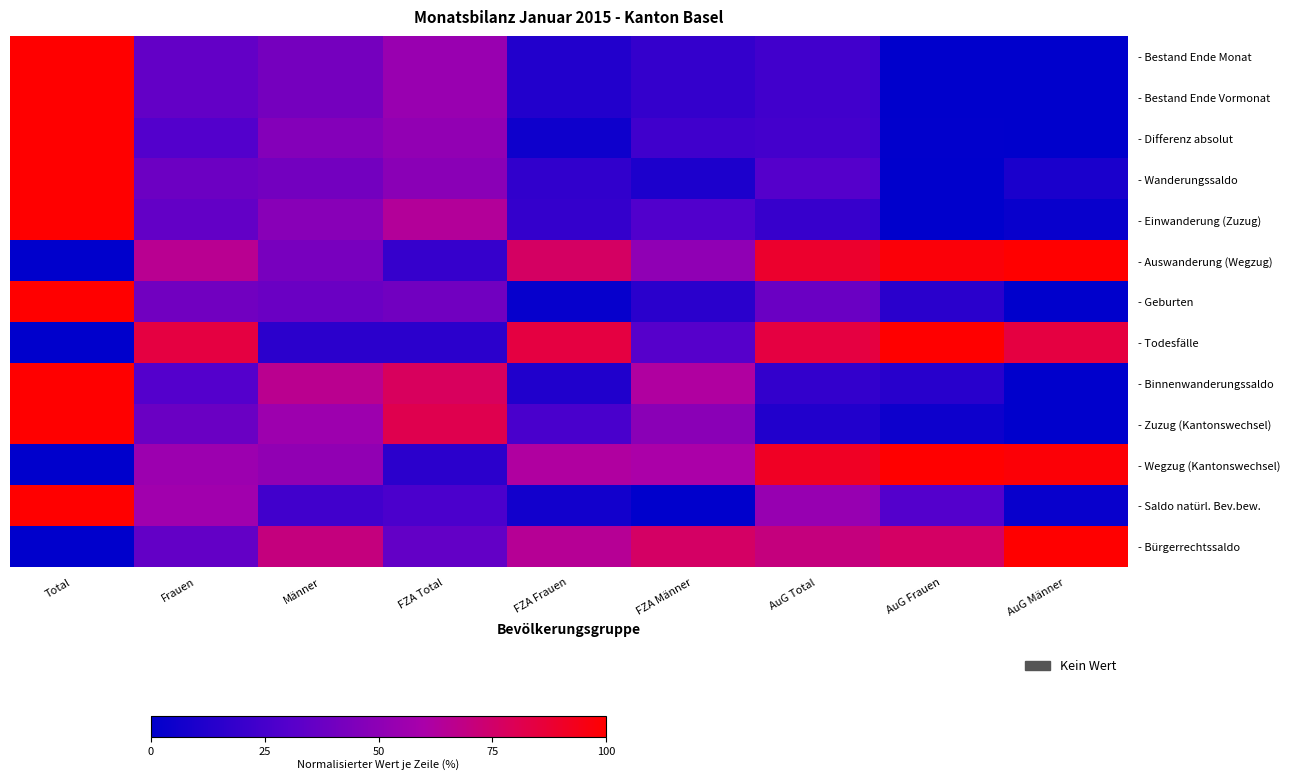

At how many categories does at least one series exceed 0?

9